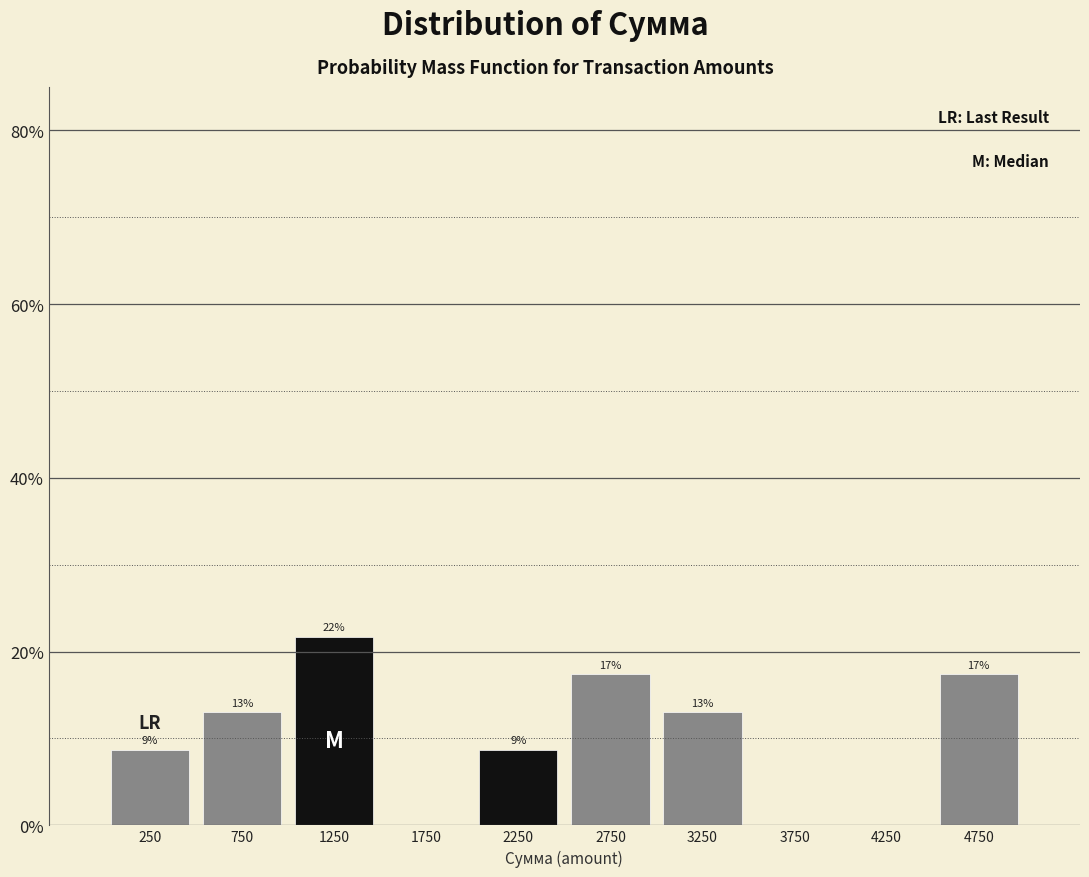

Are the bars horizontal?

No